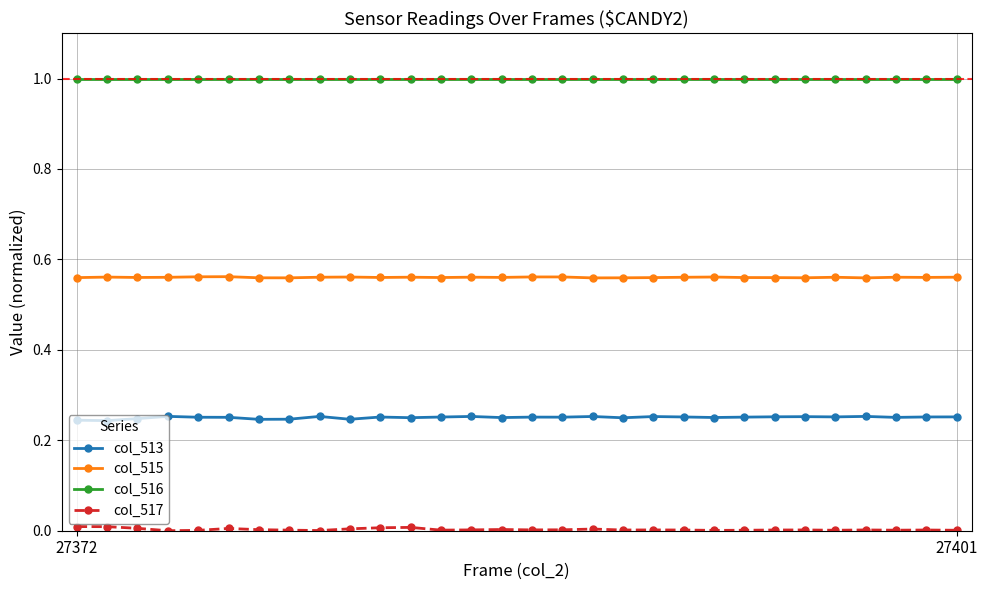

Does the chart display data point markers on the line(s)?

Yes